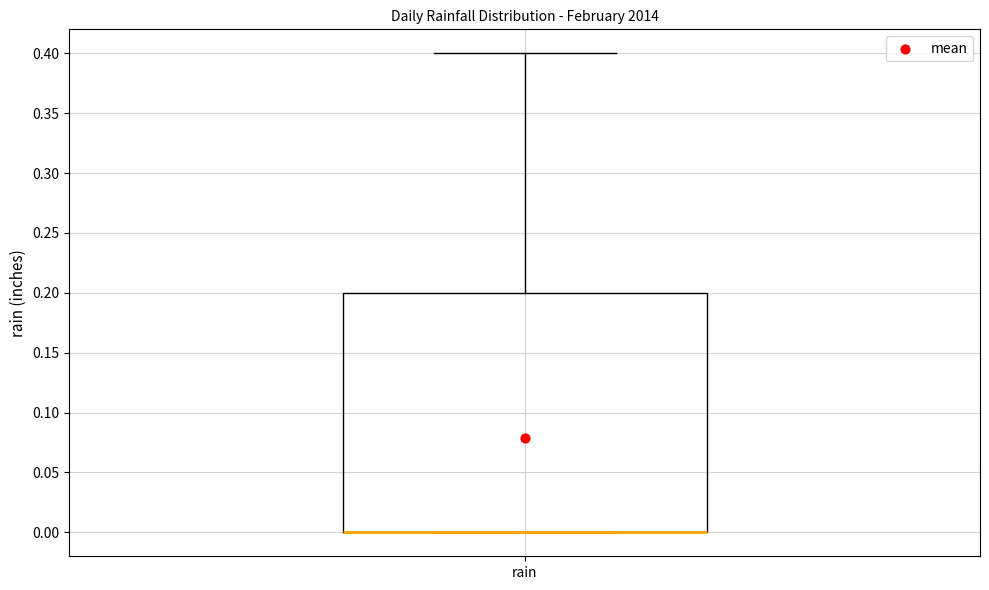

Where does the upper whisker of the box for rain end on the y-axis? The values are not printed on the chart, so give them approximately, as read against the axis.

0.4